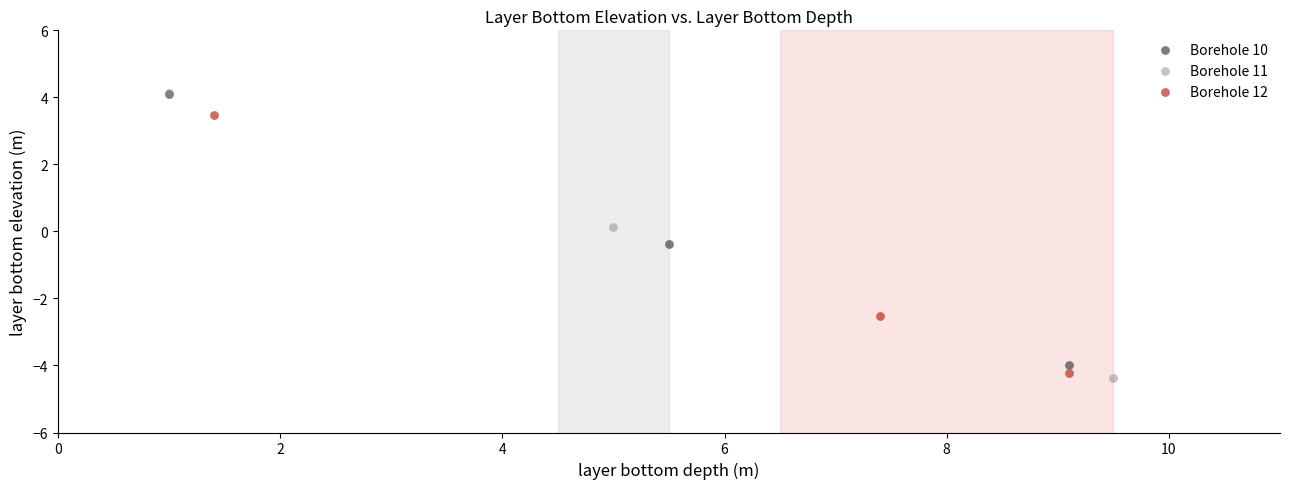

Which series has the widest spread of Y values?

Borehole 11